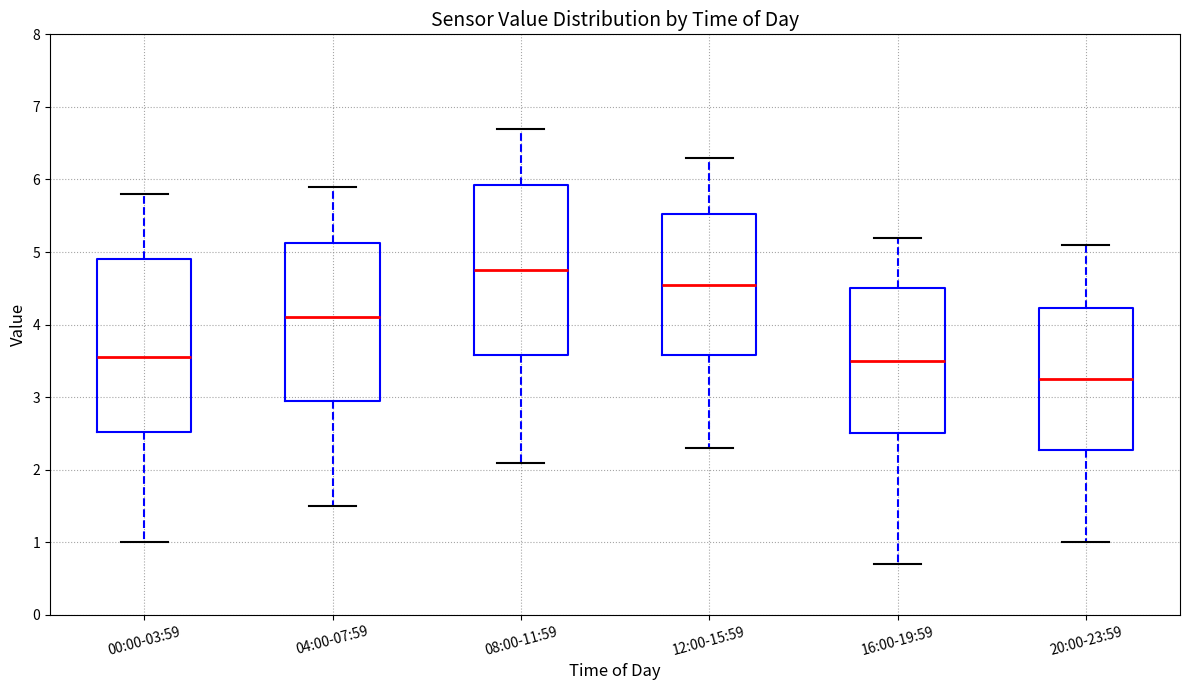

Where is the upper edge of the box for 16:00-19:59 on the y-axis? The values are not printed on the chart, so give them approximately, as read against the axis.

4.5